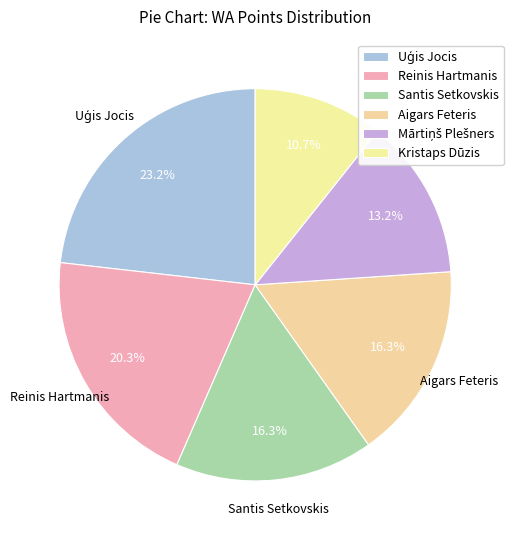

Rank the categories by value from highest to lowest.

Uģis Jocis, Reinis Hartmanis, Santis Setkovskis, Aigars Feteris, Mārtiņš Plešners, Kristaps Dūzis